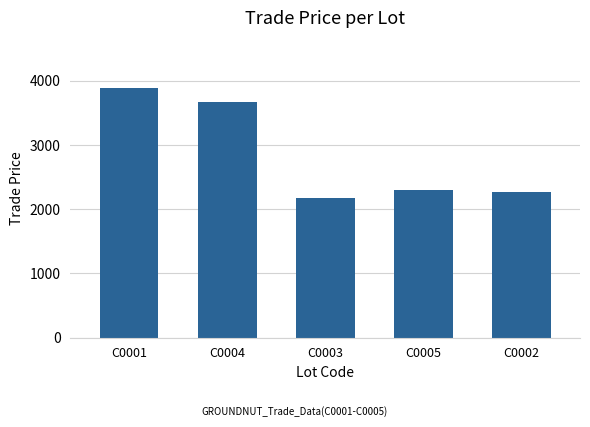

Reading right to left, extract all data points from this chart.

C0002=2270.0	C0005=2300.0	C0003=2170.0	C0004=3669.0	C0001=3892.0